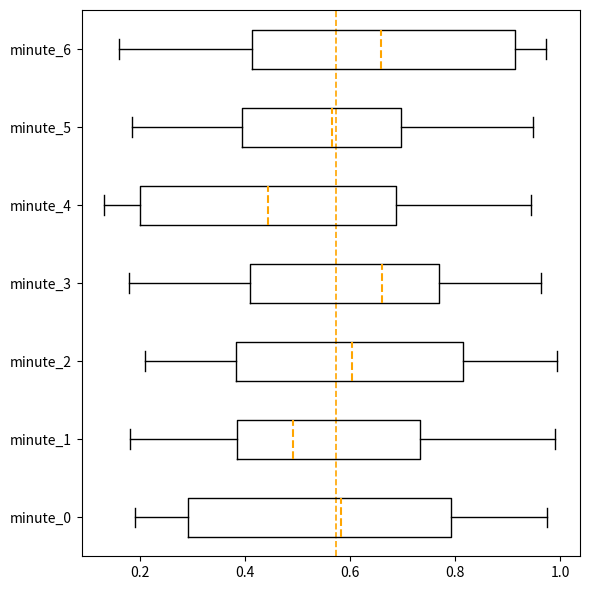

Reading bottom to top, transcribe this box plot: for each box, give where its median line is, the range the box spans, and where its two whiskers end, as read against the x-axis. The values are not printed on the chart, so give them approximately, as read against the axis.

minute_0: median 0.58, box 0.30 to 0.80, whiskers 0.20 to 0.98
minute_1: median 0.50, box 0.38 to 0.74, whiskers 0.18 to 1.00
minute_2: median 0.60, box 0.38 to 0.82, whiskers 0.20 to 1.00
minute_3: median 0.66, box 0.40 to 0.78, whiskers 0.18 to 0.96
minute_4: median 0.44, box 0.20 to 0.68, whiskers 0.14 to 0.94
minute_5: median 0.56, box 0.40 to 0.70, whiskers 0.18 to 0.94
minute_6: median 0.66, box 0.42 to 0.92, whiskers 0.16 to 0.98